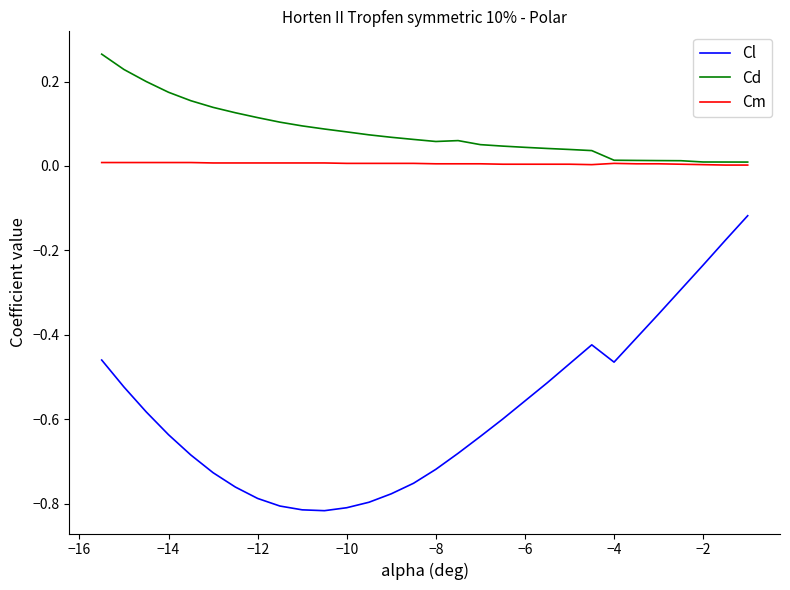

Rank the series by their maximum value, from lowest to highest.

Cl, Cm, Cd